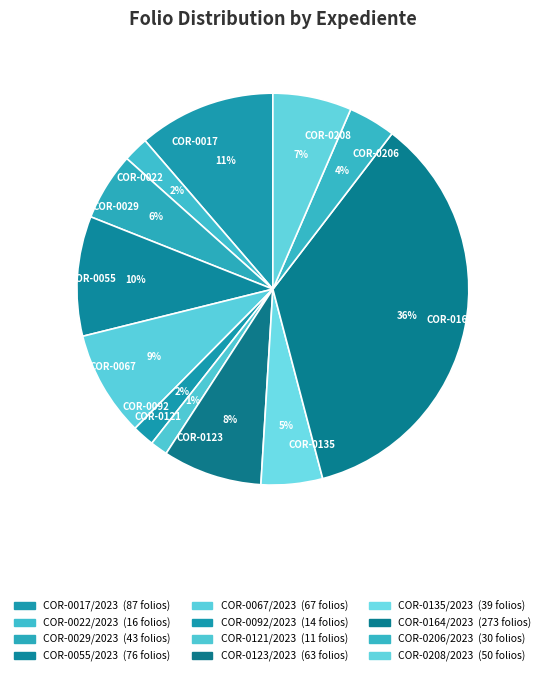

What percentage is the COR-0123 slice, to the nearest percent?

8%